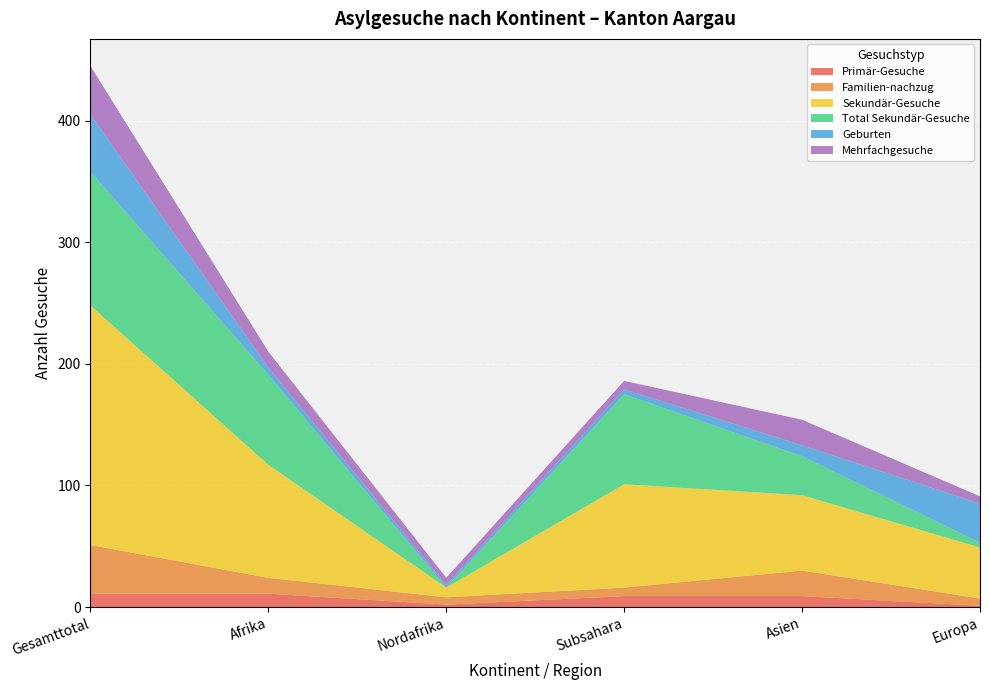

Reading left to right, what are all the values shown in this chart?

Primär-Gesuche: Gesamttotal=11	Afrika=11	Nordafrika=2	Subsahara=9	Asien=9	Europa=1
Familien-nachzug: Gesamttotal=40	Afrika=13	Nordafrika=6	Subsahara=7	Asien=21	Europa=6
Sekundär-Gesuche: Gesamttotal=197	Afrika=93	Nordafrika=8	Subsahara=85	Asien=62	Europa=42
Total Sekundär-Gesuche: Gesamttotal=110	Afrika=74	Nordafrika=0	Subsahara=74	Asien=32	Europa=4
Geburten: Gesamttotal=47	Afrika=6	Nordafrika=2	Subsahara=4	Asien=9	Europa=32
Mehrfachgesuche: Gesamttotal=40	Afrika=13	Nordafrika=6	Subsahara=7	Asien=21	Europa=6